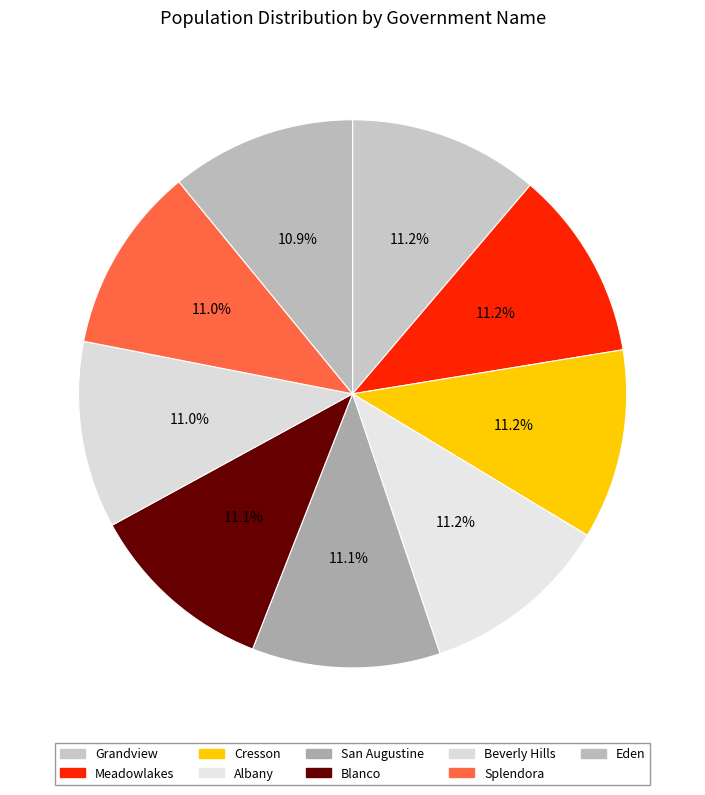

Combined, what portion of the pie is Albany and Blanco?

22.3%